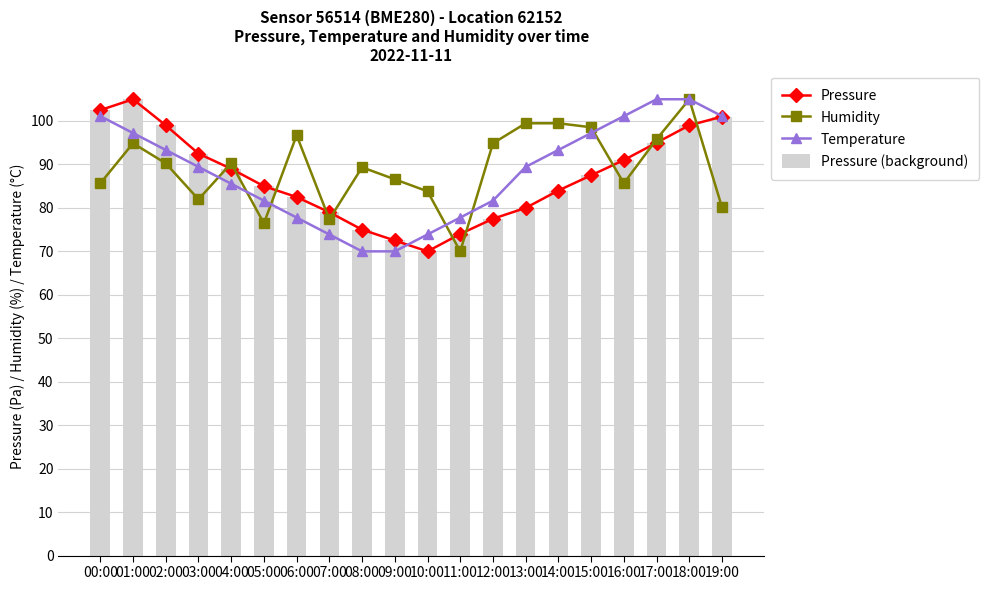

What is the average value of the Humidity series?

89.1